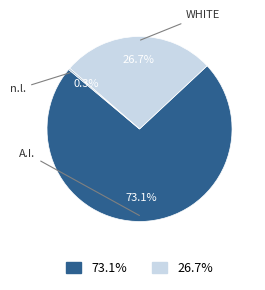

Does any single category account for the majority?

Yes